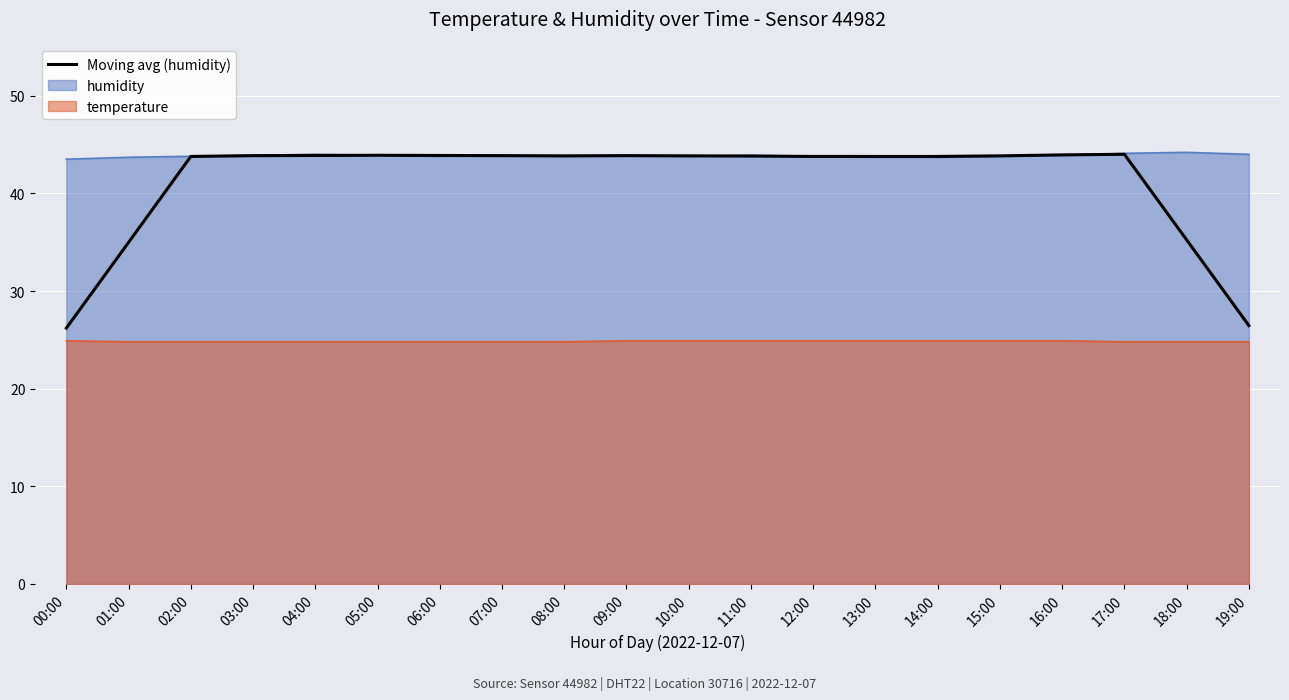

What is the average value?

41.2